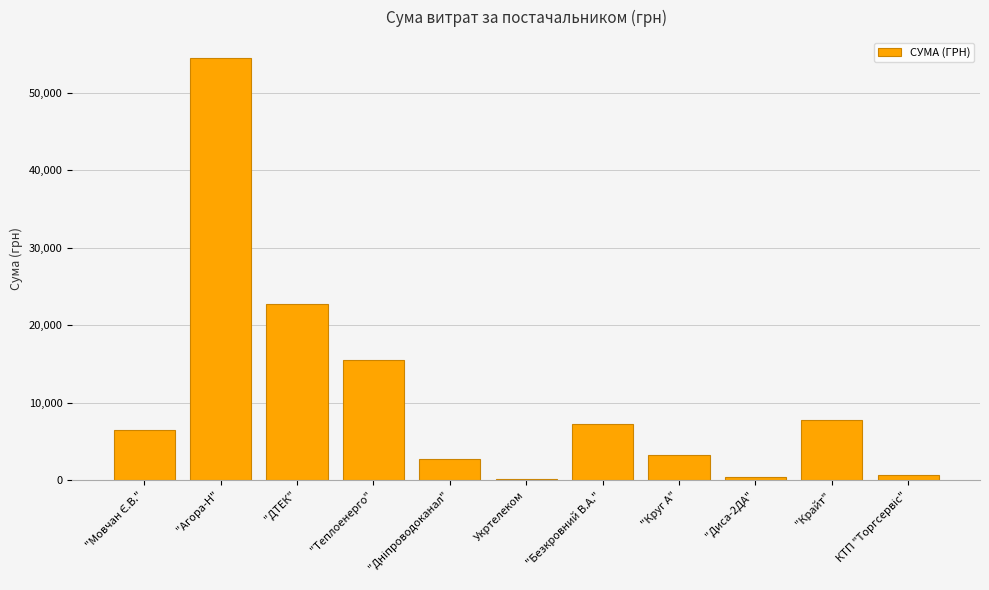

At which label is the value closest to 27316?

"ДТЕК"